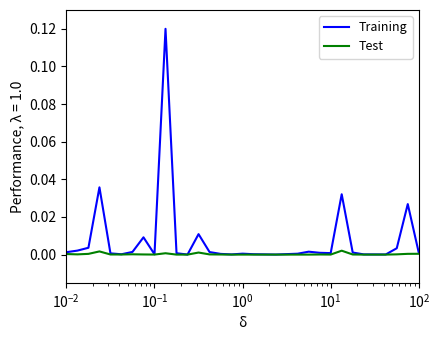

Rank the series by their average value, from lowest to highest.

Test, Training